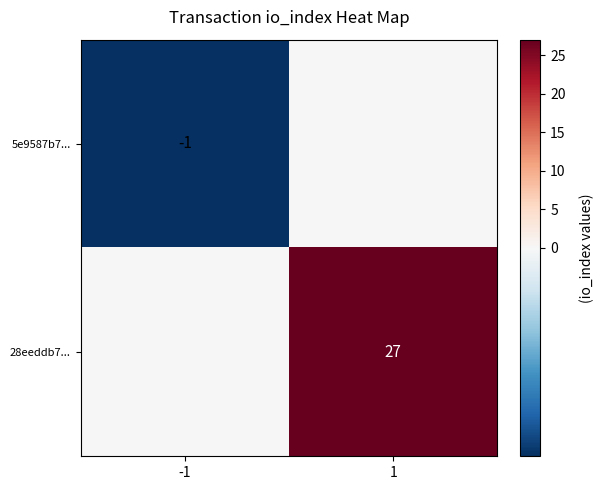

The value of 5e9587b7... at -1 is -1. True or false?

True